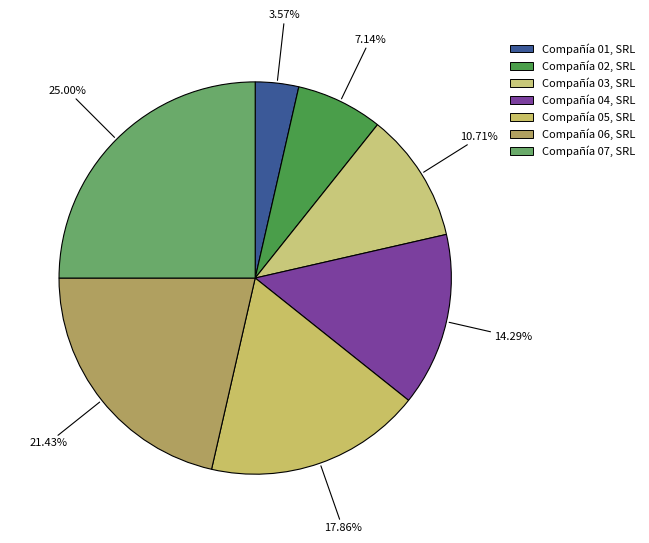

What is the ratio of the value at Compañía 02, SRL to the value at Compañía 05, SRL?

0.4